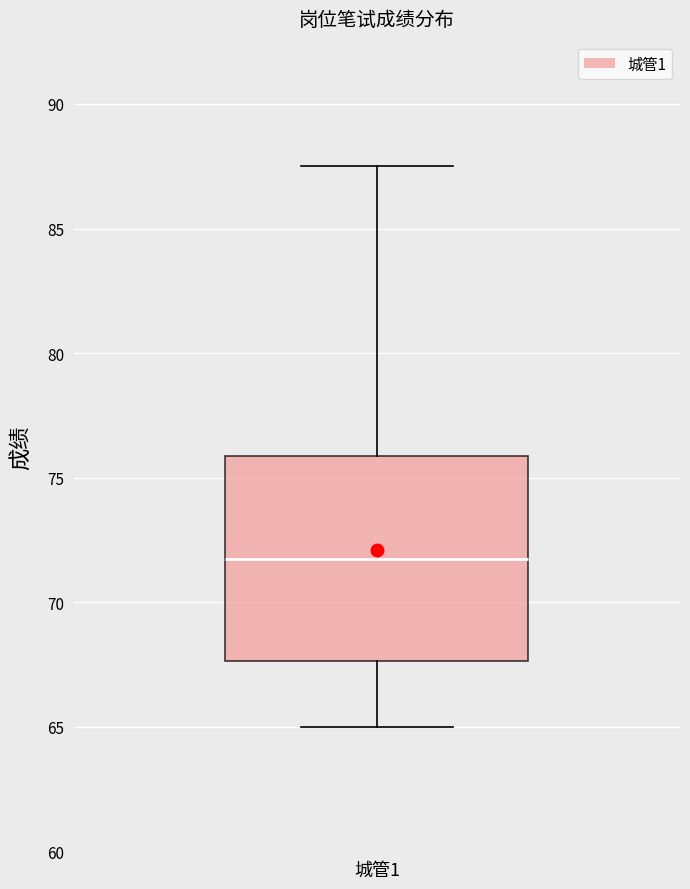

Transcribe this box plot: give where the median line is, the range the box spans, and where the two whiskers end, as read against the y-axis. The values are not printed on the chart, so give them approximately, as read against the axis.

median 72.0, box 67.5 to 76.0, whiskers 65.0 to 87.5